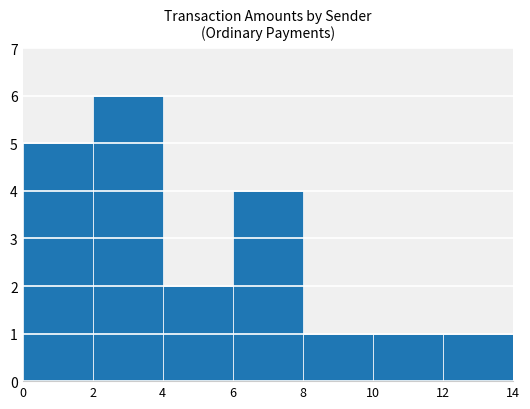

The value at 4 is 3. True or false?

False